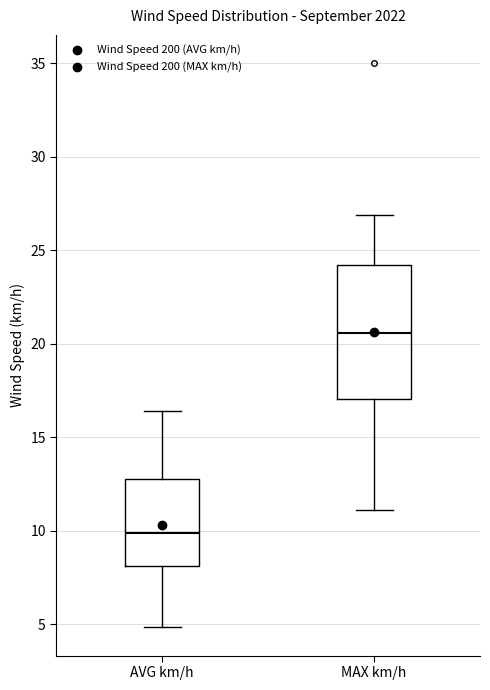

Reading left to right, read every box against the y-axis: the position of its median line, the range the box covers, and the ends of its whiskers. The values are not printed on the chart, so give them approximately, as read against the axis.

AVG km/h: median 10.0, box 8.0 to 13.0, whiskers 5.0 to 16.5
MAX km/h: median 20.5, box 17.0 to 24.0, whiskers 11.0 to 27.0